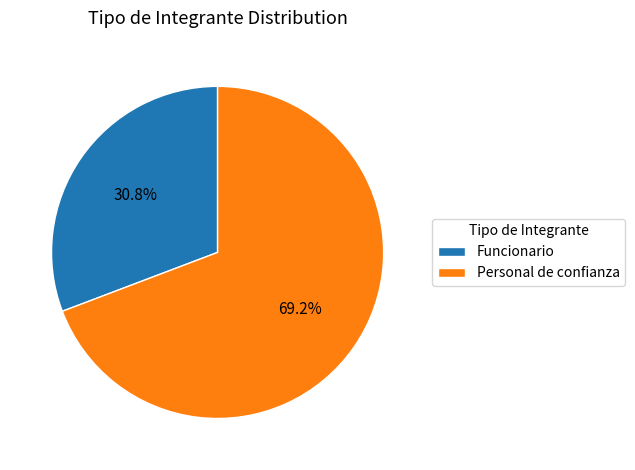

To the nearest percent, what percentage of the pie is Personal de confianza?

69%